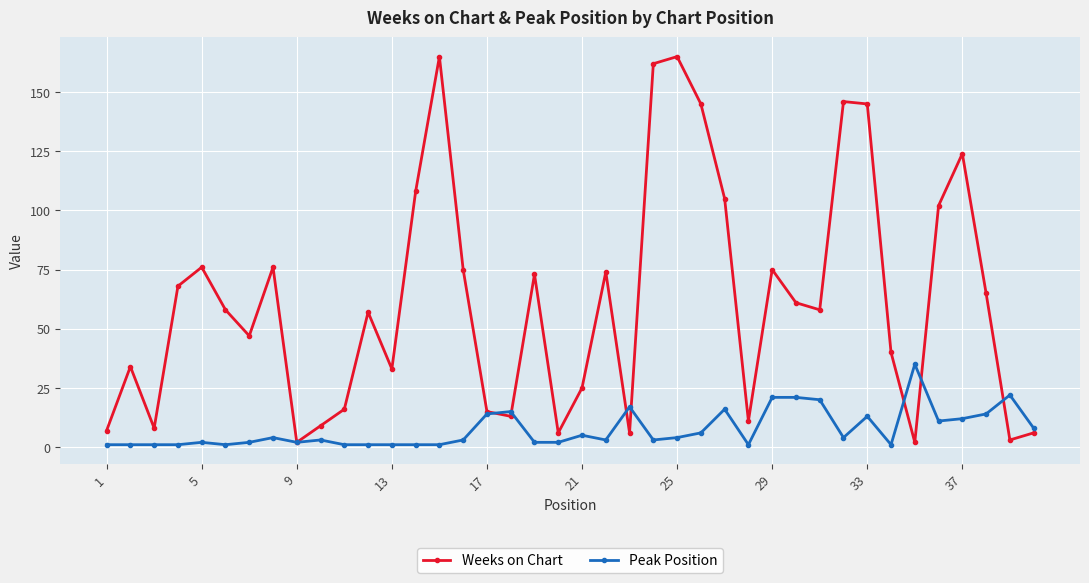

Which series has the largest range (max minus min)?

Weeks on Chart